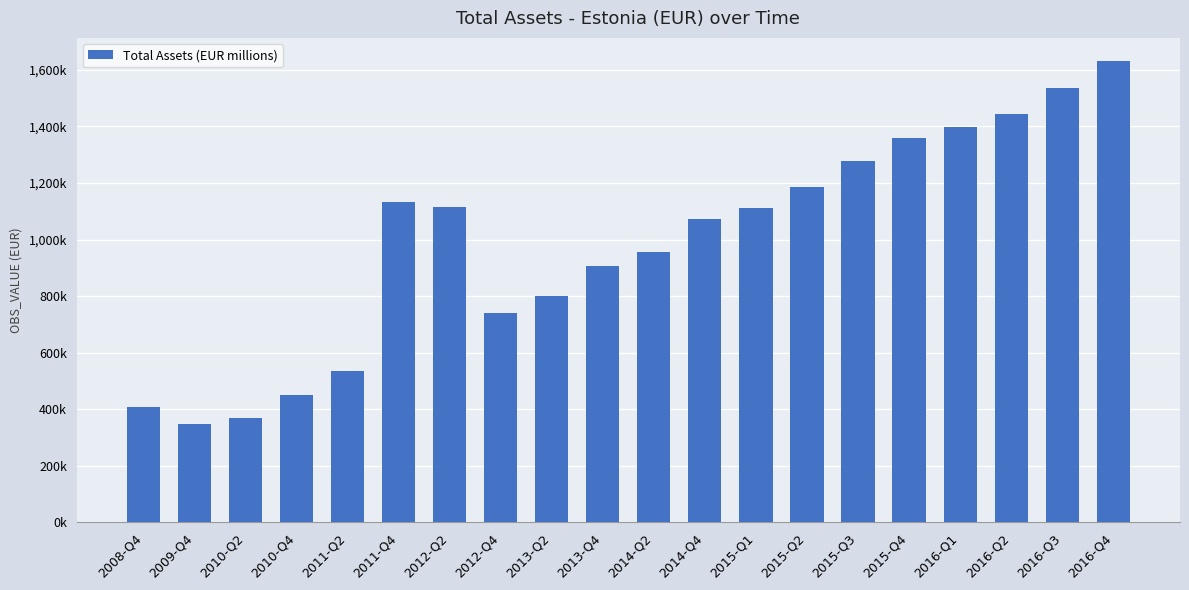

Reading left to right, extract all data points from this chart.

407221	348722	368650	450757	537165	1133235	1114045	742004	799806	906782	955882	1072695	1112630	1187315	1279315	1359114	1397829	1444807	1534110	1631355